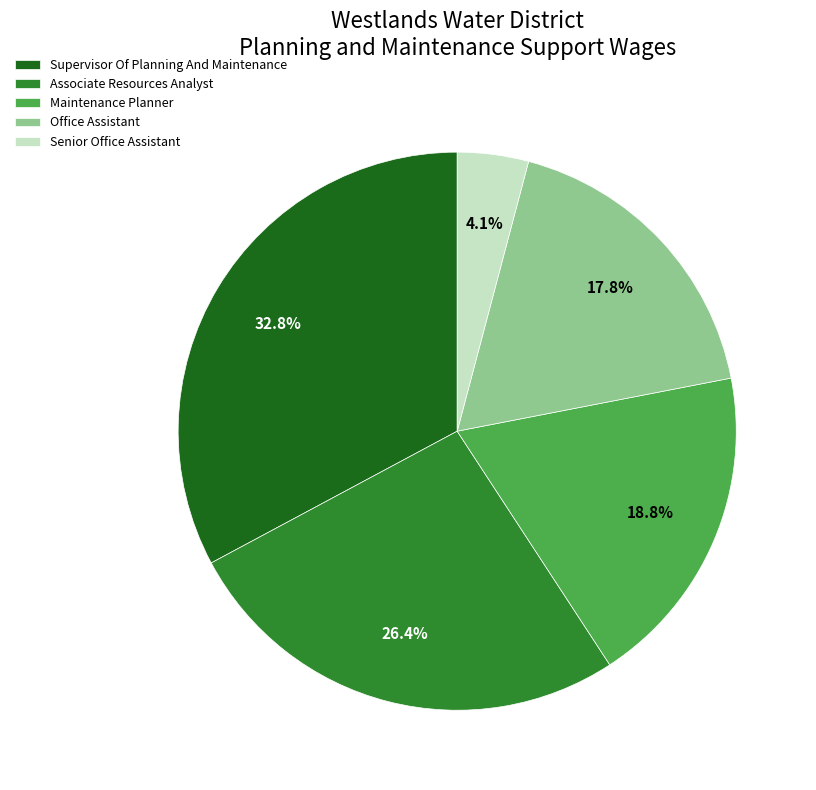

What is the ratio of the value at Supervisor Of Planning And Maintenance to the value at Senior Office Assistant?

8.0